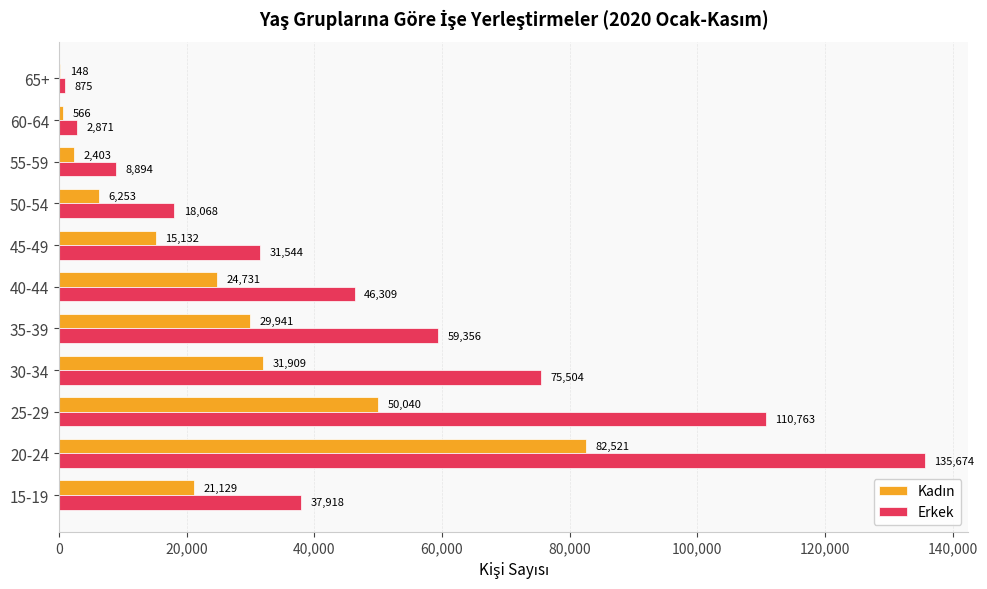

How many distinct data groups are displayed?

2